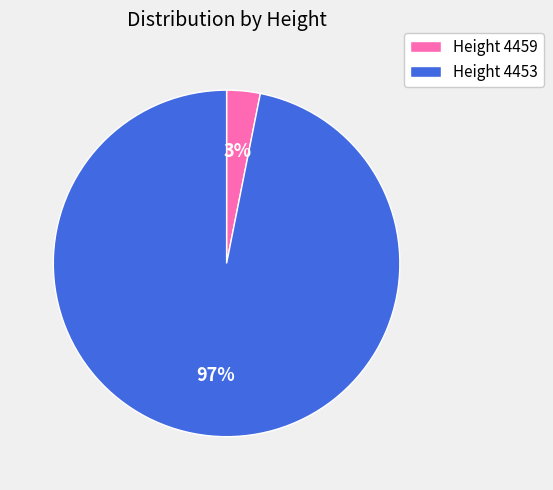

Is it true that Height 4453 is 97% of the pie?

True